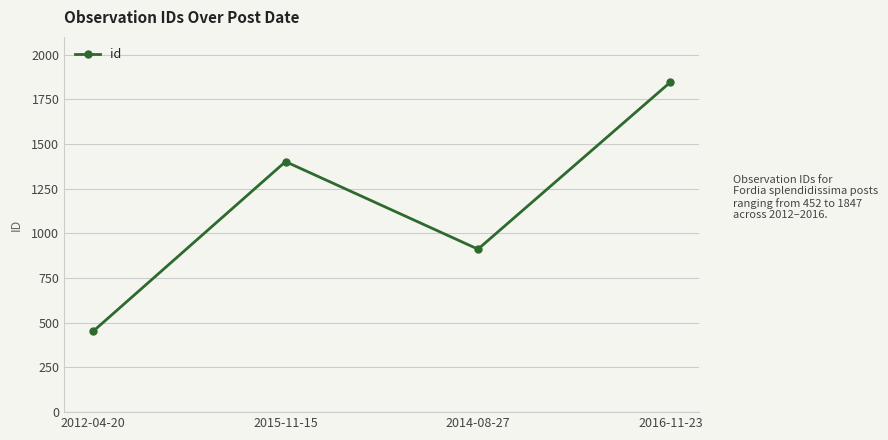

What is the change in value from 2012-04-20 to 2015-11-15?

+950